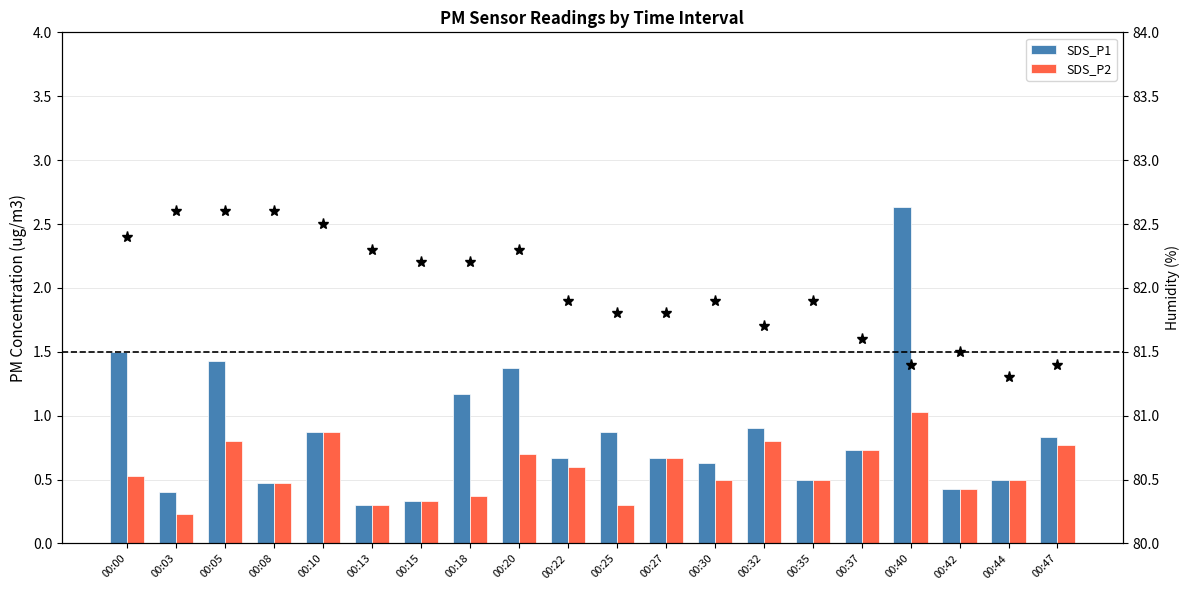

Which label corresponds to the smallest value in the chart?

00:03